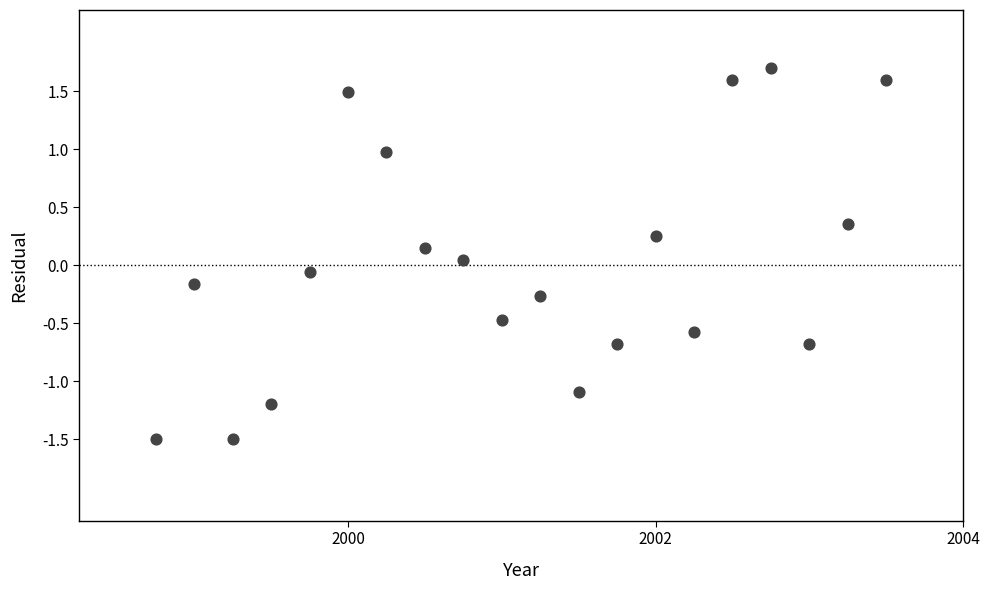

What is the range of X values (max minus min)?

4.8